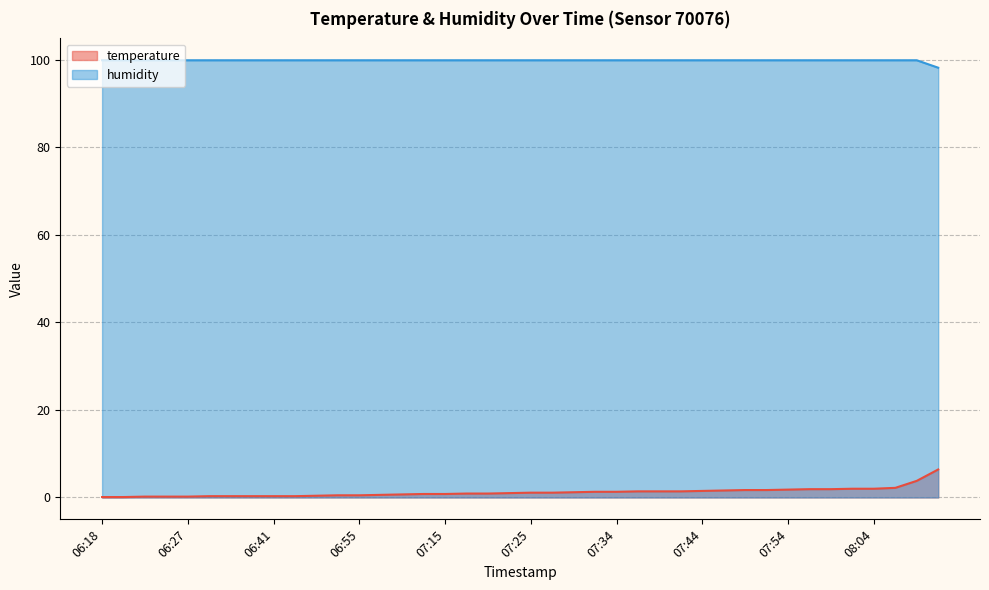

True or false: temperature has more than 1 interior local peaks.

False